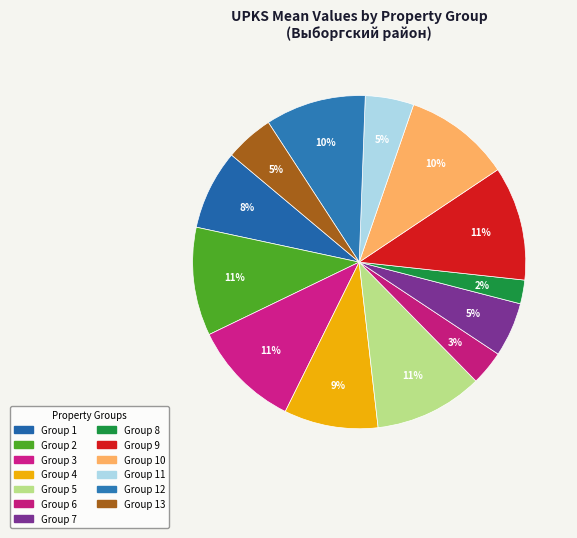

Which category has the biggest portion of the pie?

9